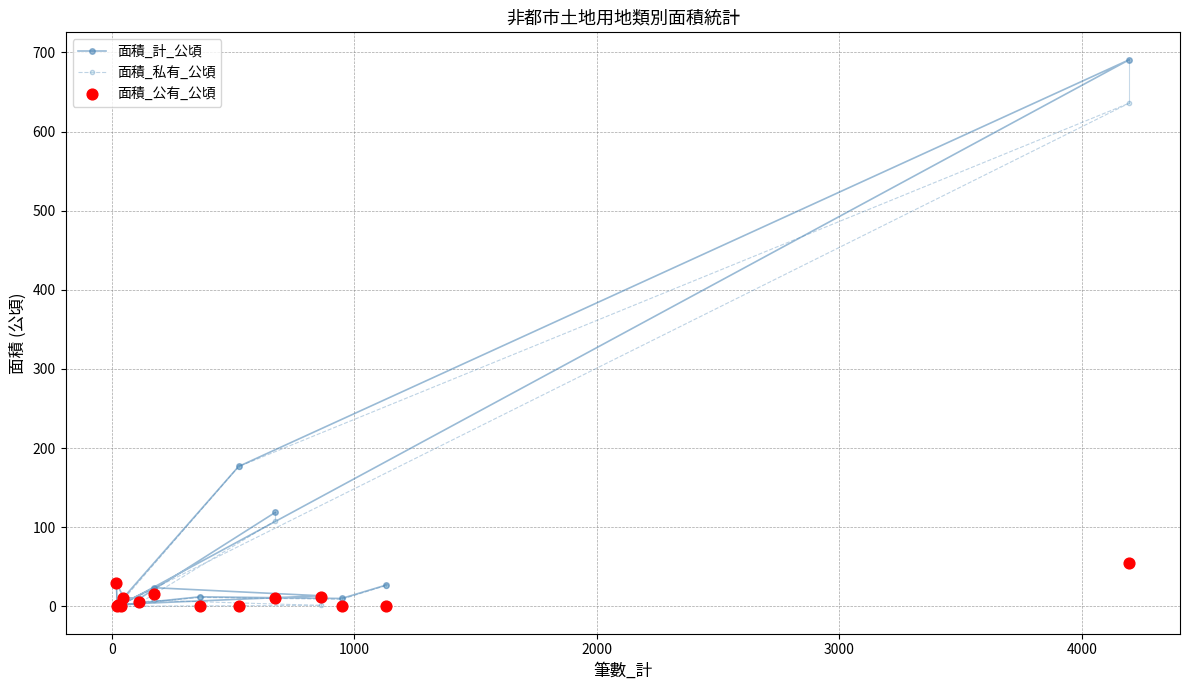

Which series has the largest total across all categories?

面積_計_公頃